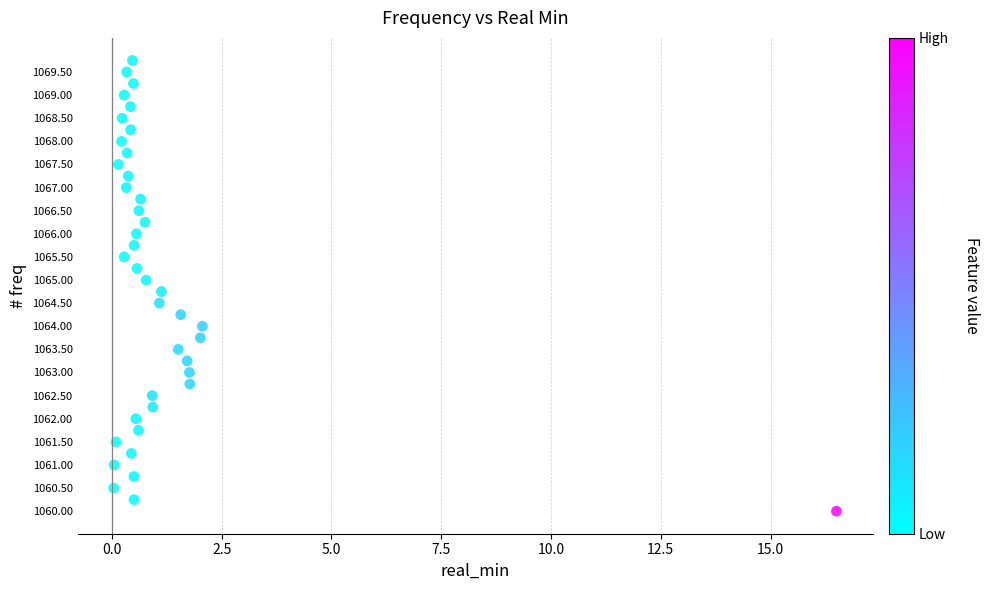

What is the range of X values (max minus min)?

16.5